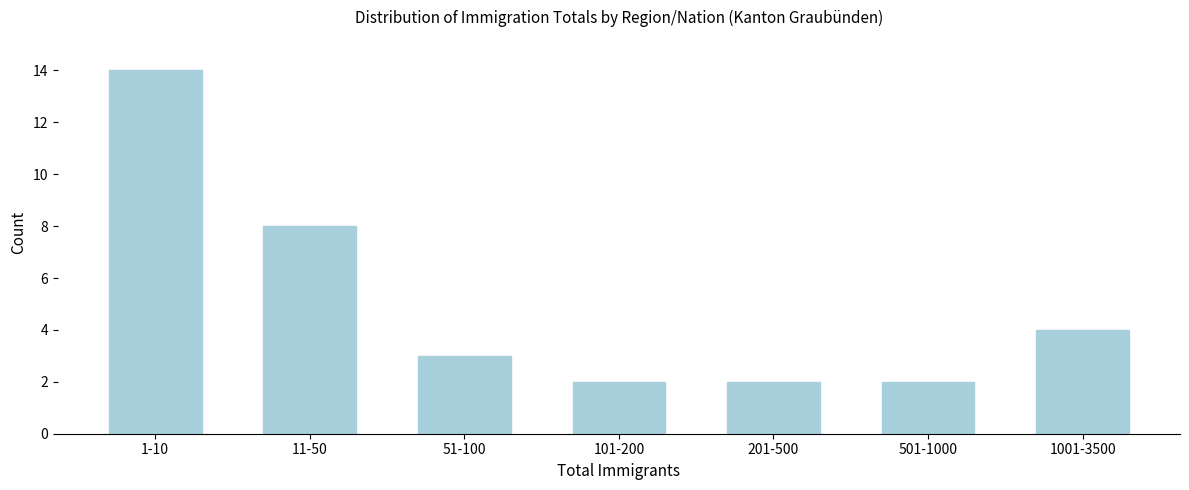

Reading left to right, what are all the values shown in this chart?

14	8	3	2	2	2	4